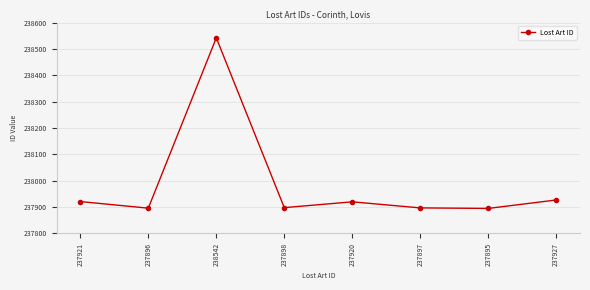

The chart shows a value of 237898 at 237898. True or false?

True